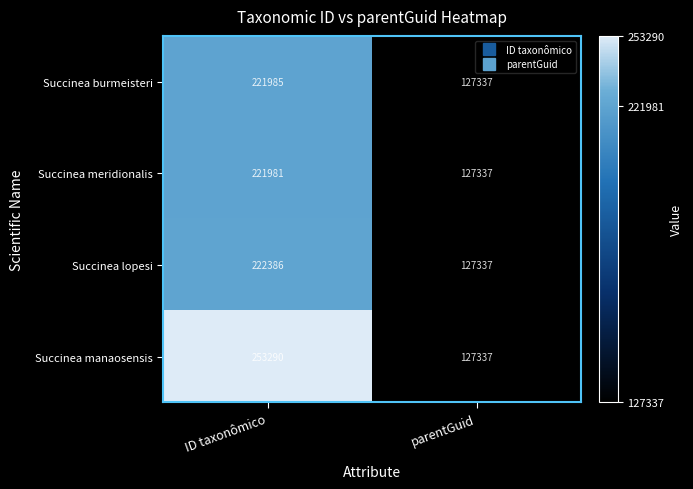

Reading right to left, extract all data points from this chart.

Succinea burmeisteri: 127337	221985
Succinea meridionalis: 127337	221981
Succinea lopesi: 127337	222386
Succinea manaosensis: 127337	253290